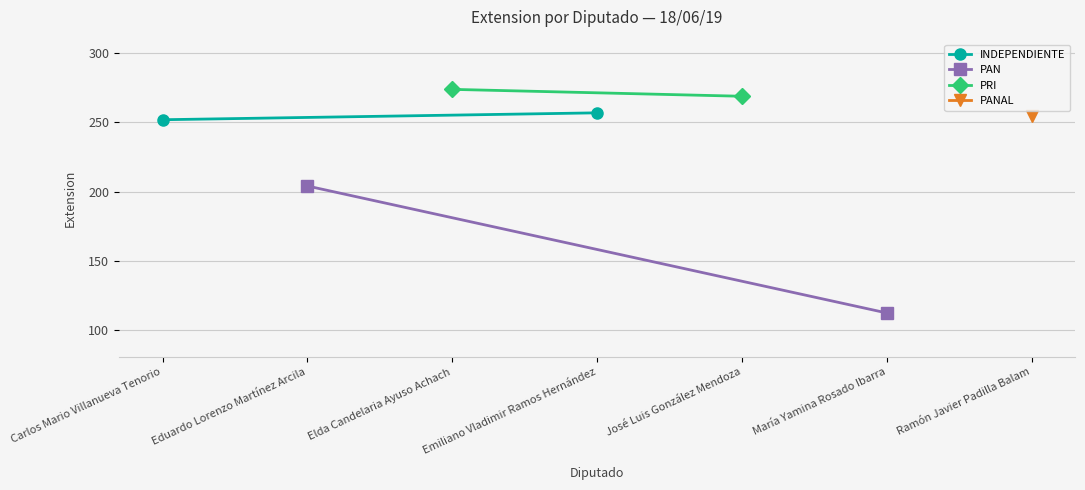

Count the PRI values in the range 269 to 274.

2